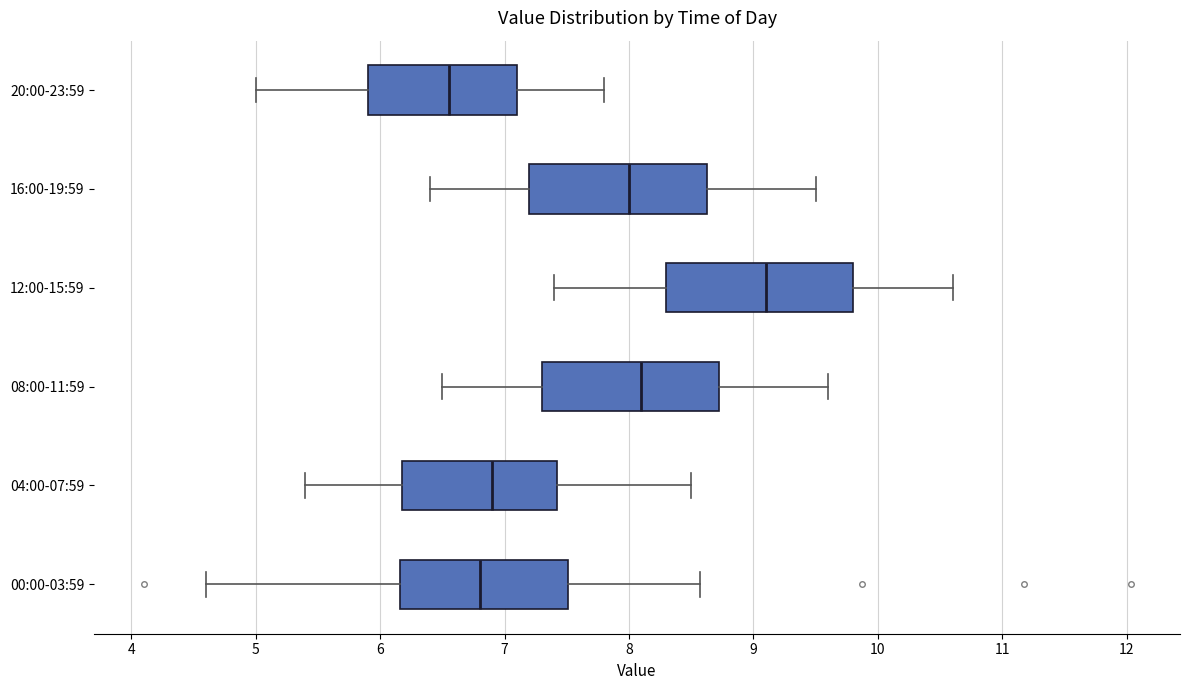

Which box's median line is the furthest to the left?

20:00-23:59